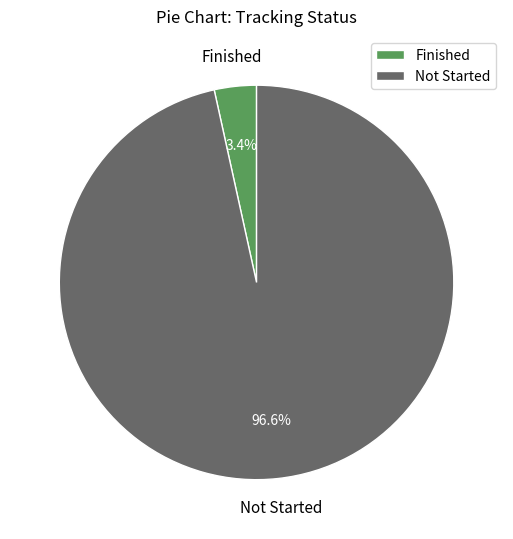

To the nearest percent, what is the average slice percentage?

50%